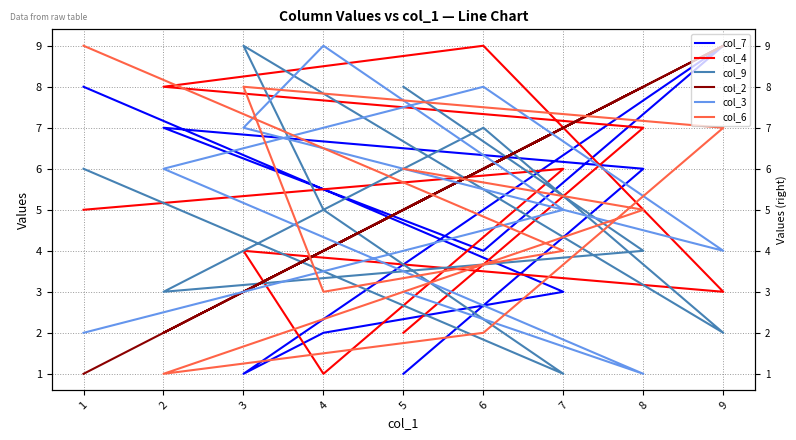

Which category has the lowest value across all series?

3